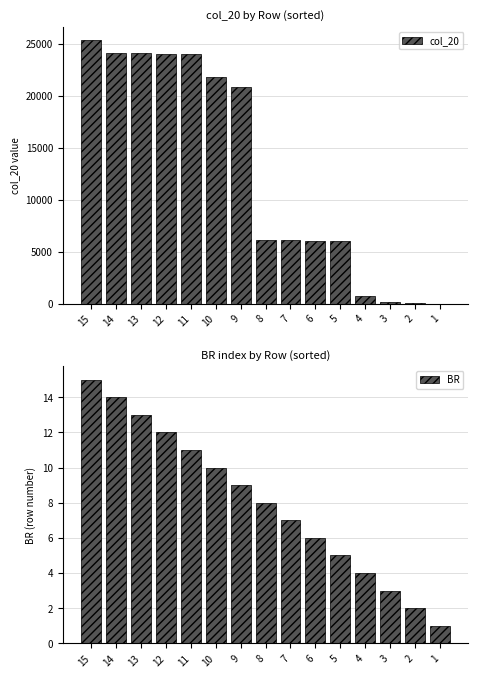

Rank the series by their maximum value, from highest to lowest.

col_20, BR